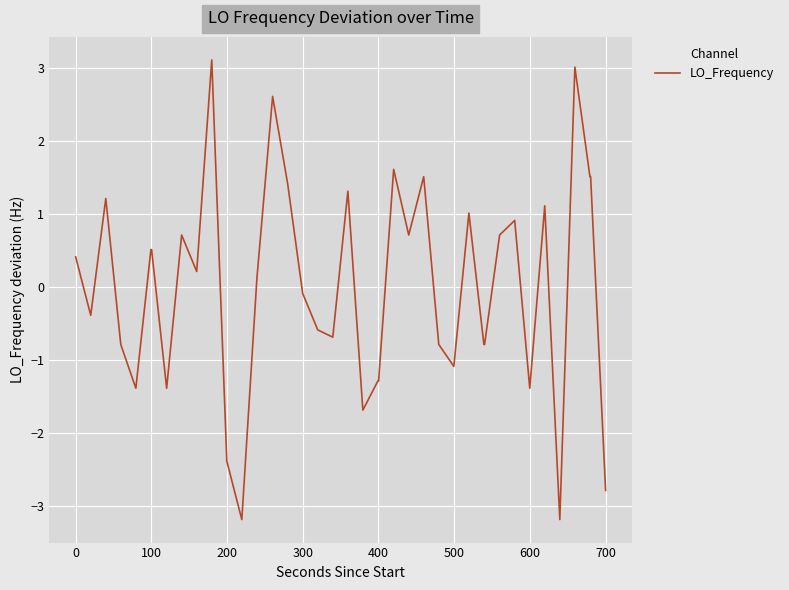

What is the minimum value shown in the chart?

-3.2